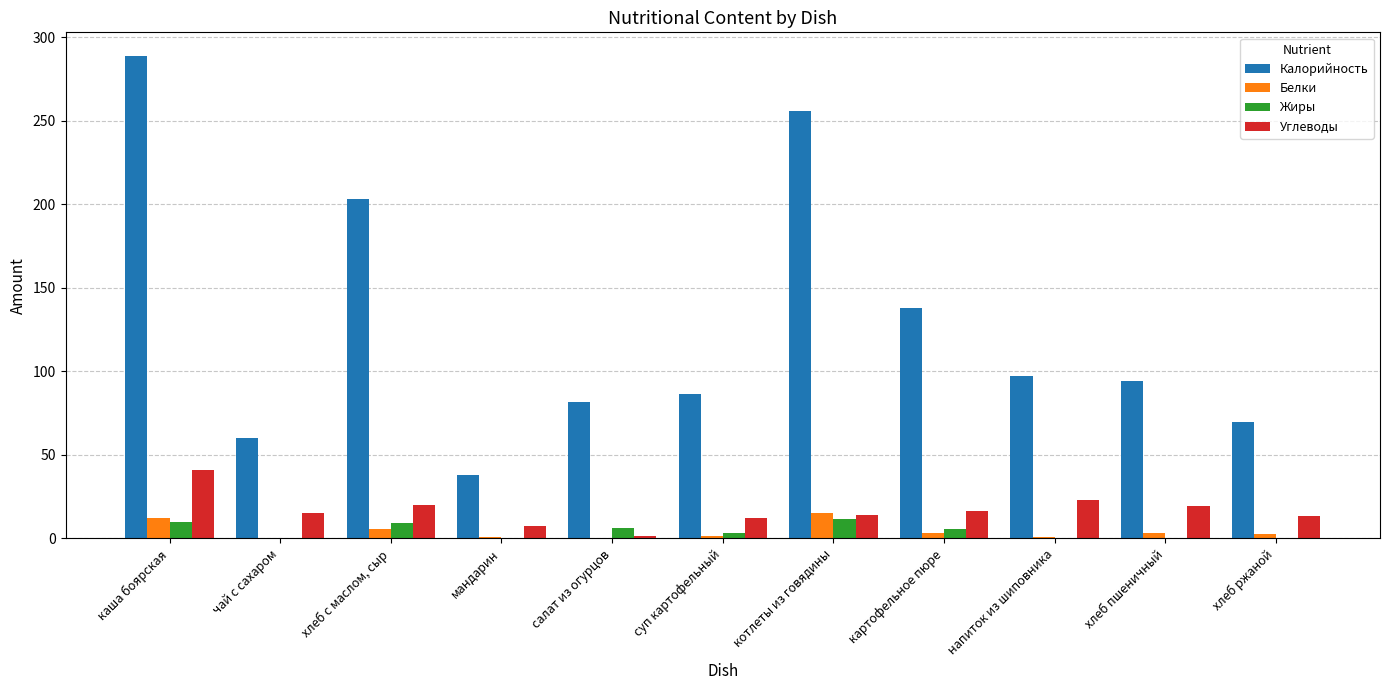

Which category has the highest value in the Углеводы series?

каша боярская